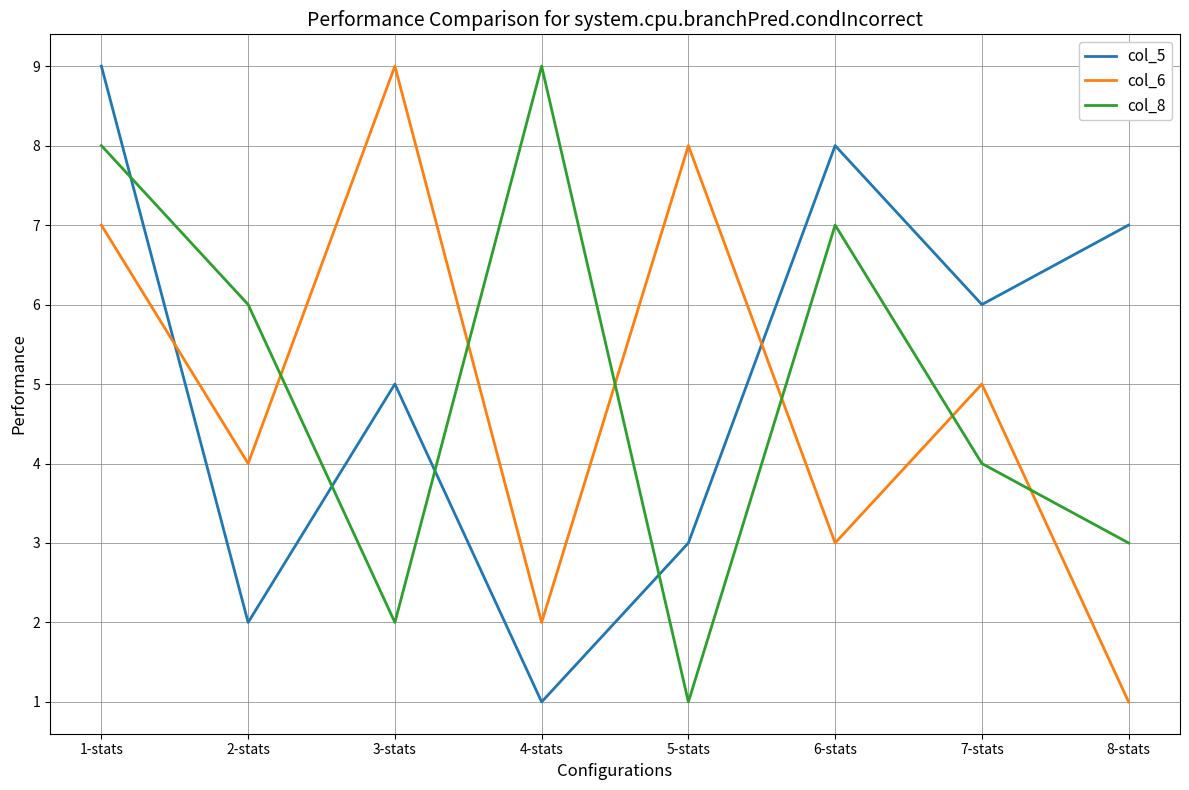

Is it true that col_6 equals 13 at 5-stats?

False